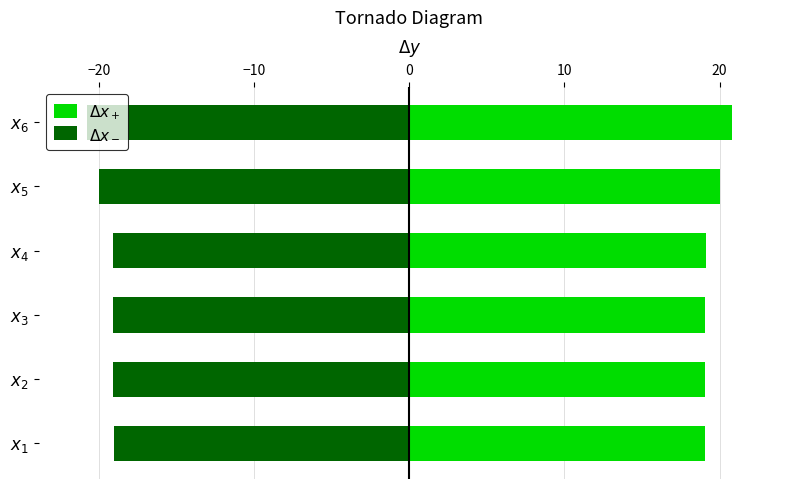

Count the number of categories in the chart.

6